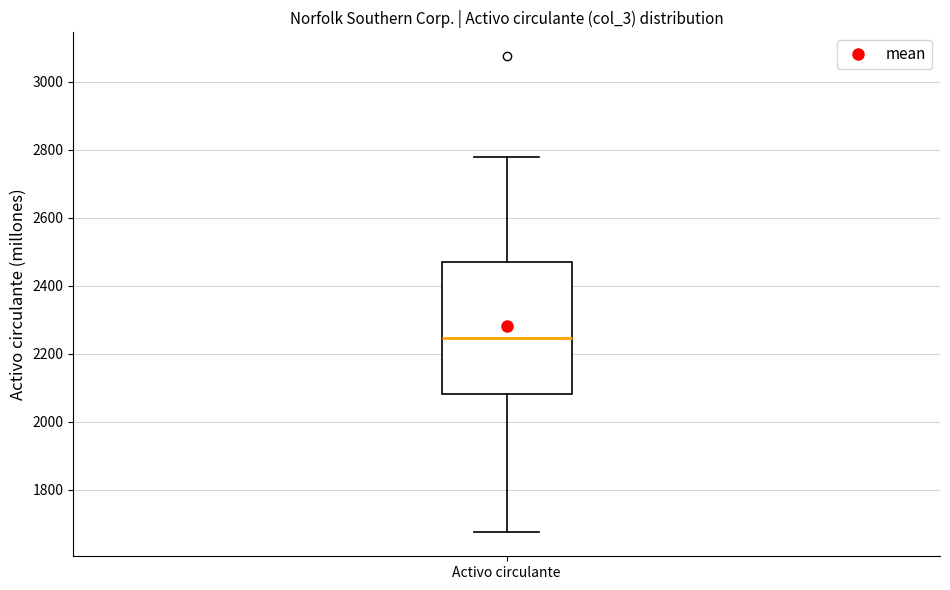

Transcribe this box plot: give where the median line is, the range the box spans, and where the two whiskers end, as read against the y-axis. The values are not printed on the chart, so give them approximately, as read against the axis.

median 2240, box 2080 to 2480, whiskers 1680 to 2780